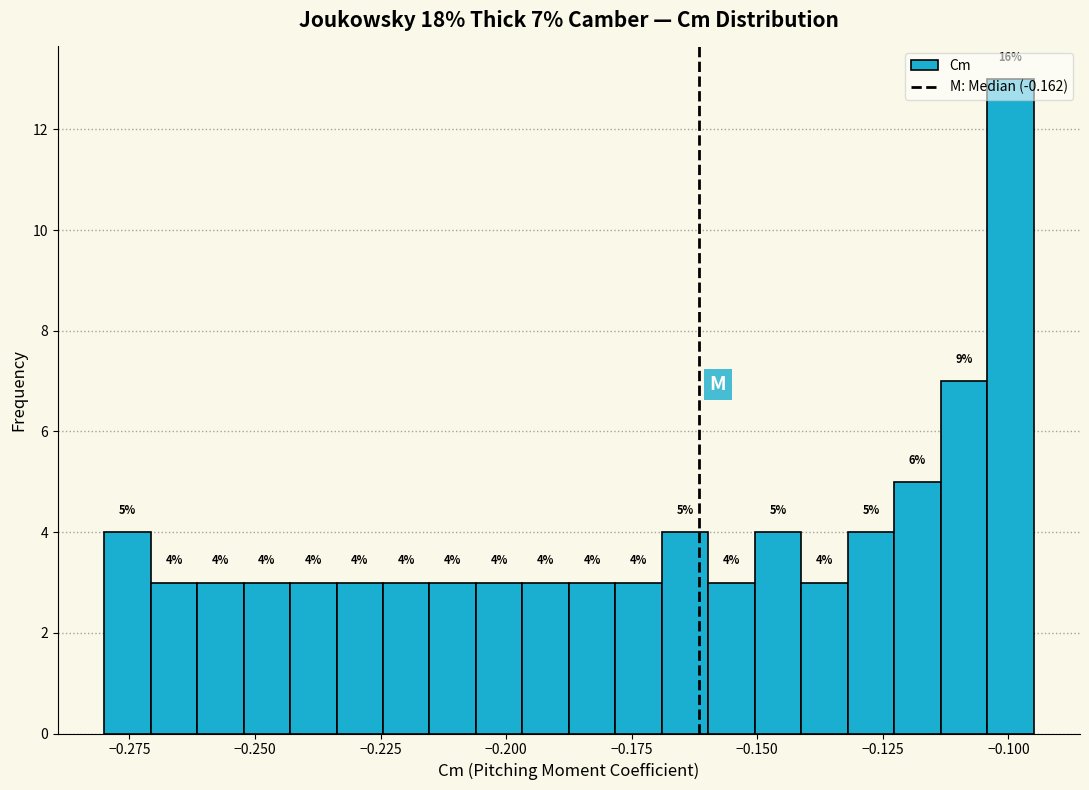

Around what value on the x-axis is the tallest bar? Give the approximate position of its centre, as read against the axis.

-0.100